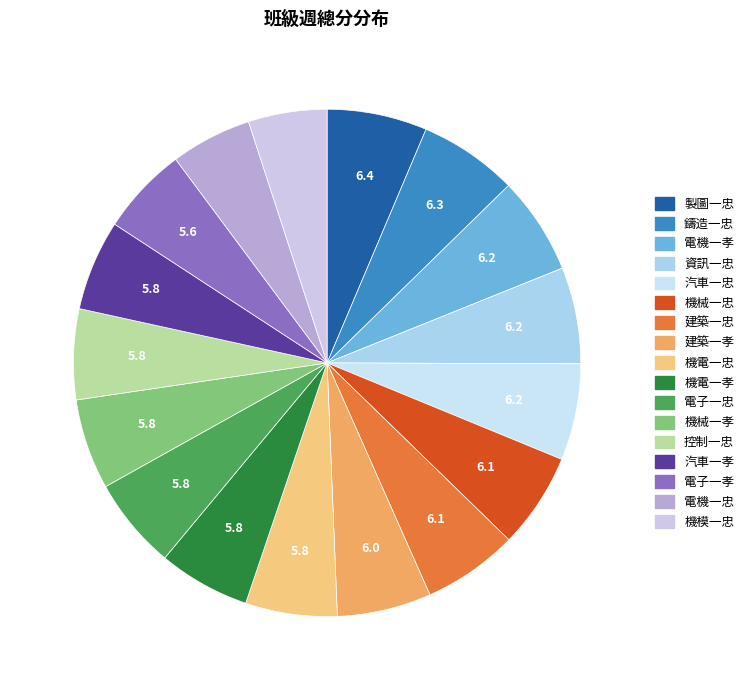

How many slices are in this pie chart?

17